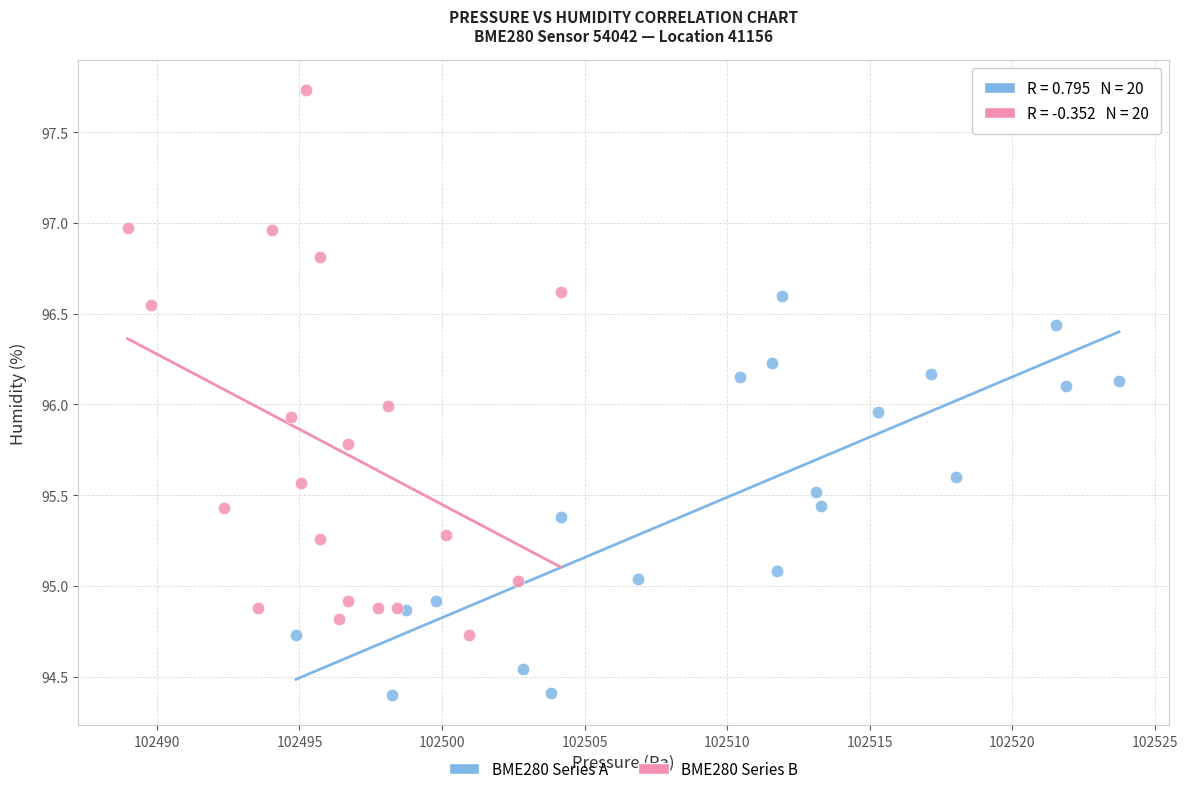

Which series has the largest Y range (max minus min)?

BME280 Series B